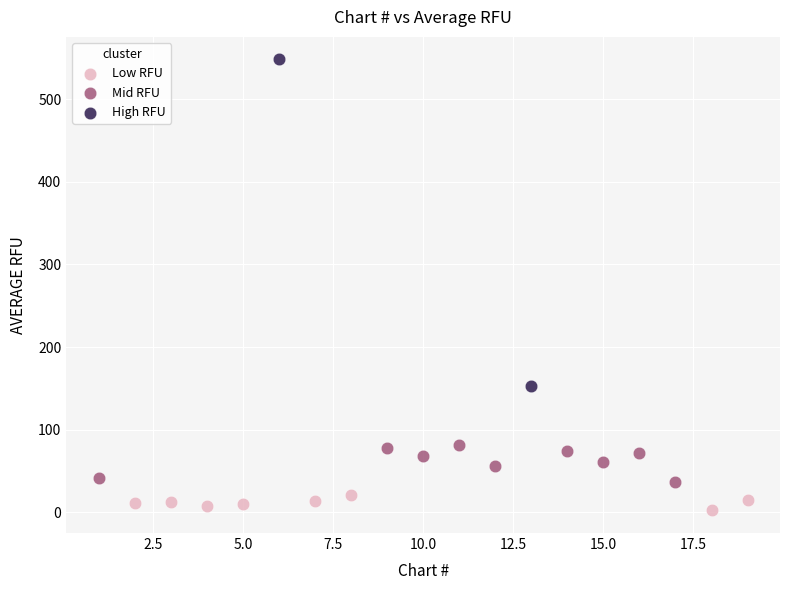

Which series contains the lowest Y value?

Low RFU